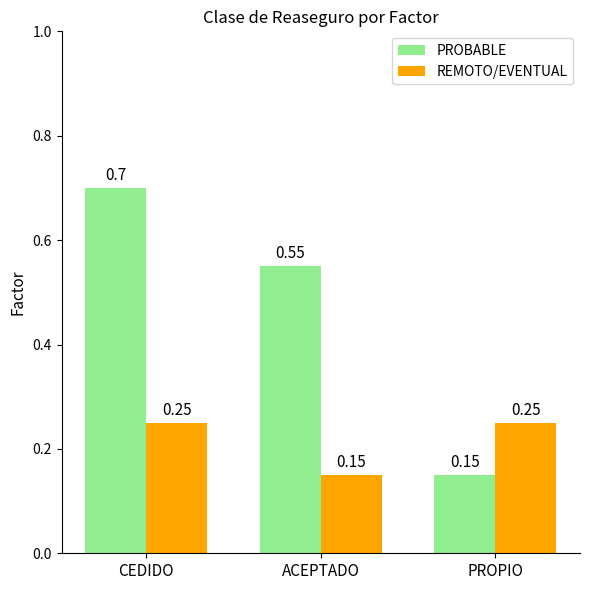

At which label is REMOTO/EVENTUAL closest to 0?

ACEPTADO